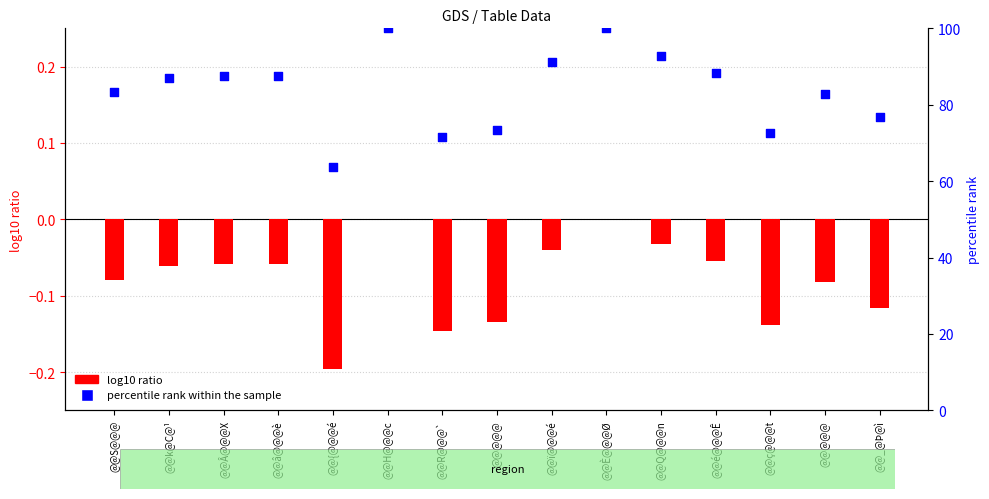

Is the value of percentile rank within the sample at @@â@@@è greater than the value of log10 ratio at @@È@@@Ø?

Yes